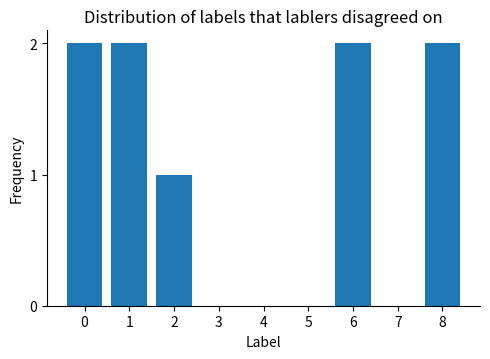

Where is the data nearest to the value 1?

2